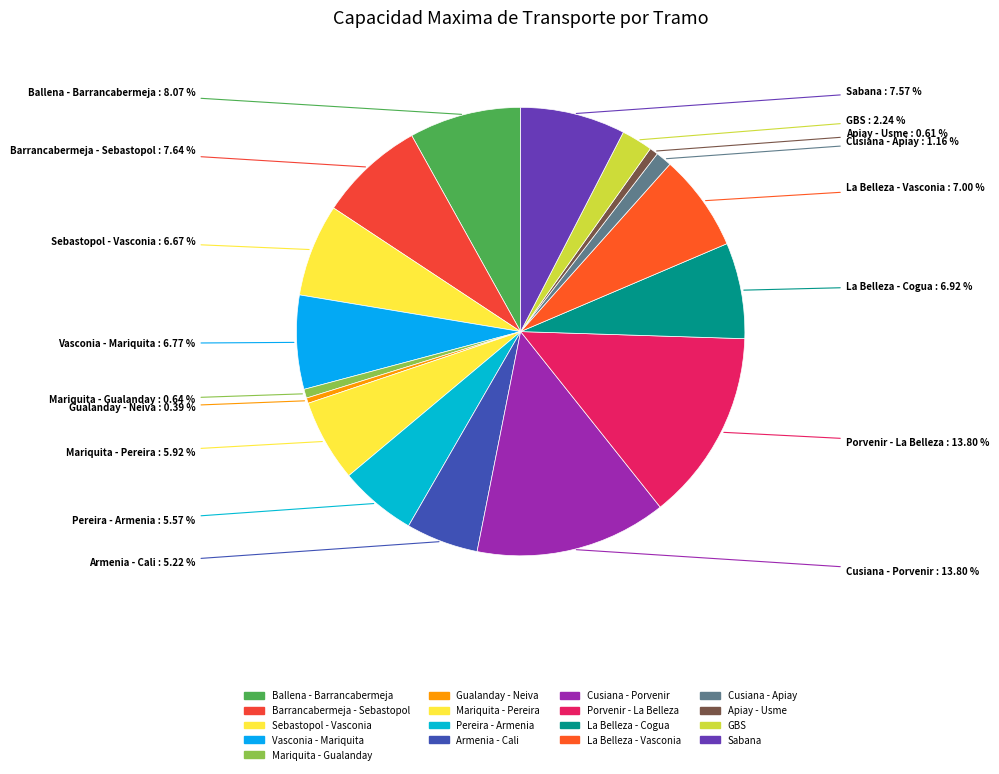

How many slices are in this pie chart?

17